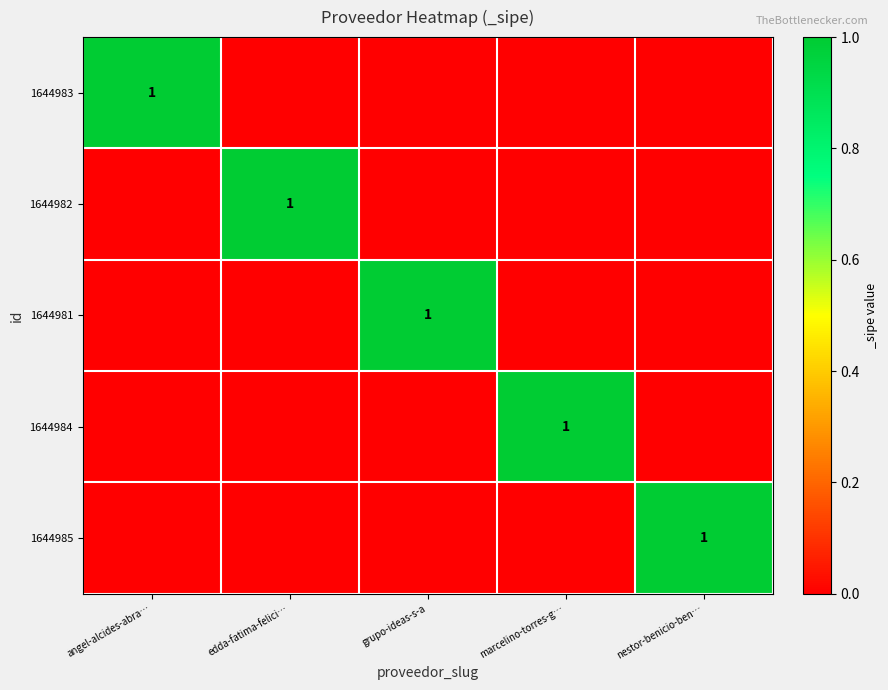

Which category has the highest value across all series?

angel-alcides-abra…